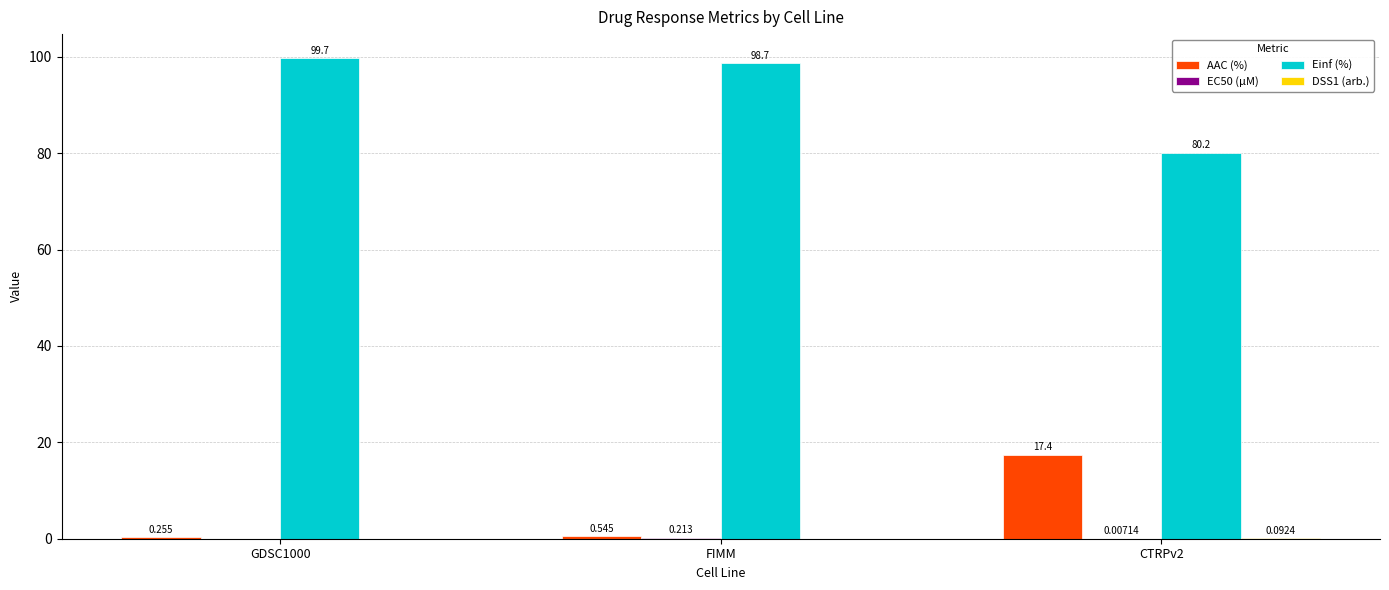

Which series has the largest total across all categories?

Einf (%)